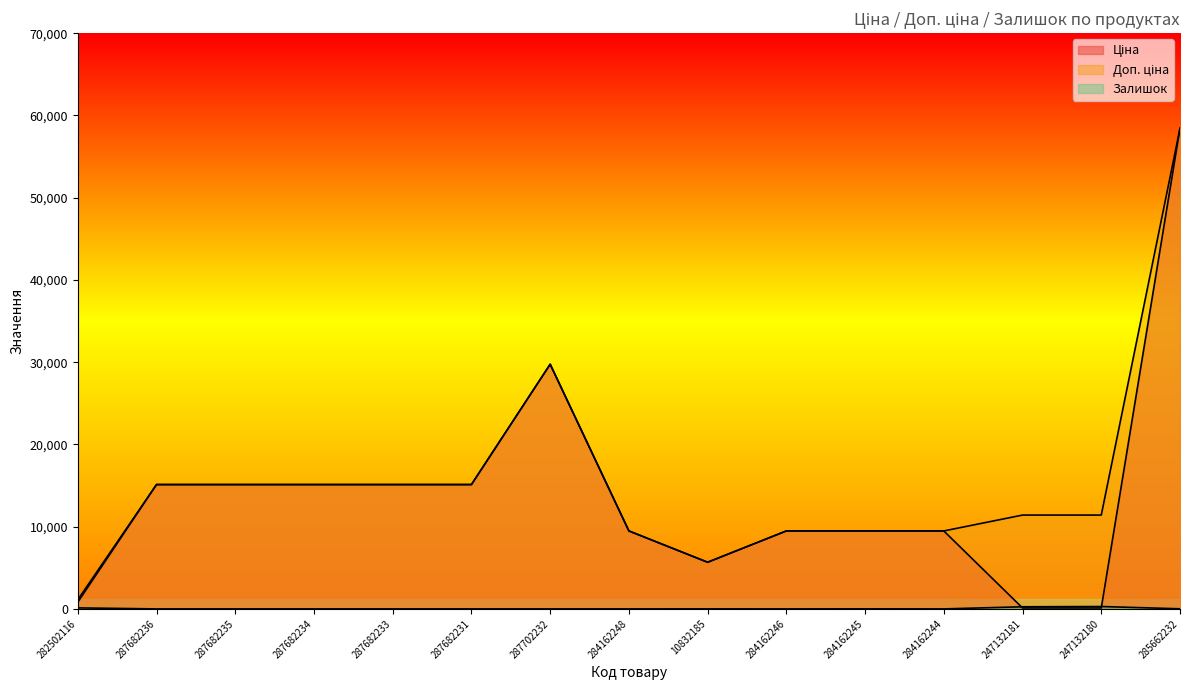

True or false: Доп. ціна and Ціна intersect in this chart.

False